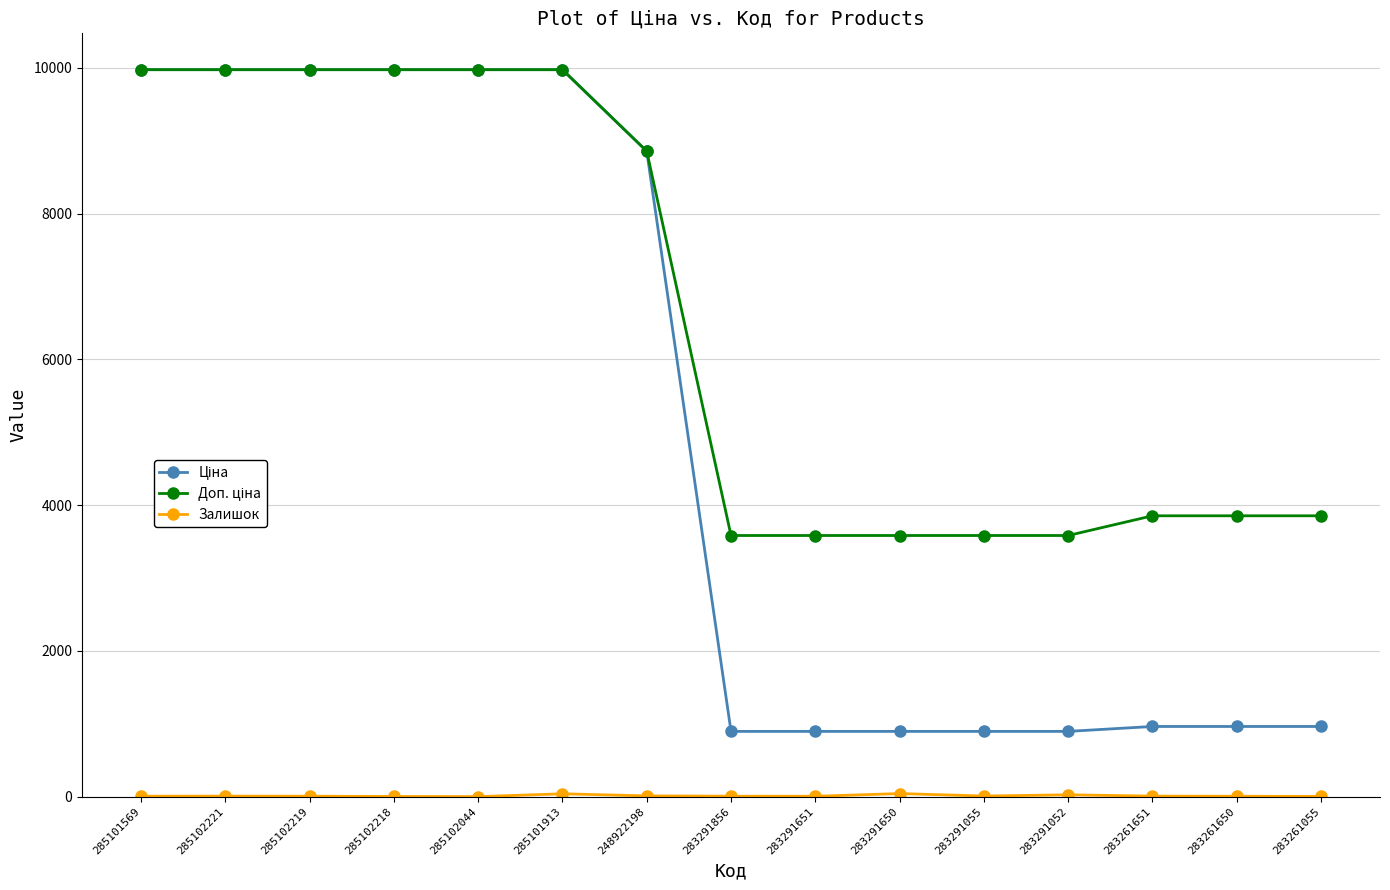

At how many categories does at least one series exceed 8226?

7